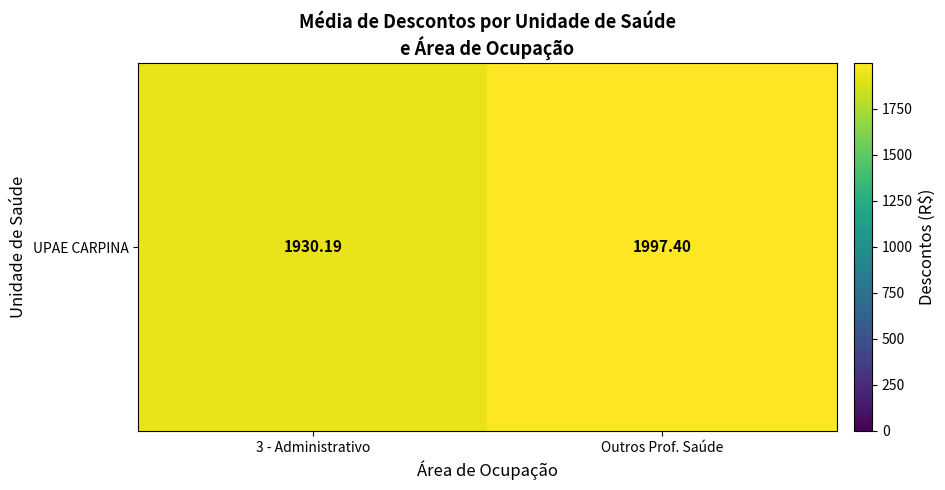

Is it true that the value at 3 - Administrativo is 962.4?

False